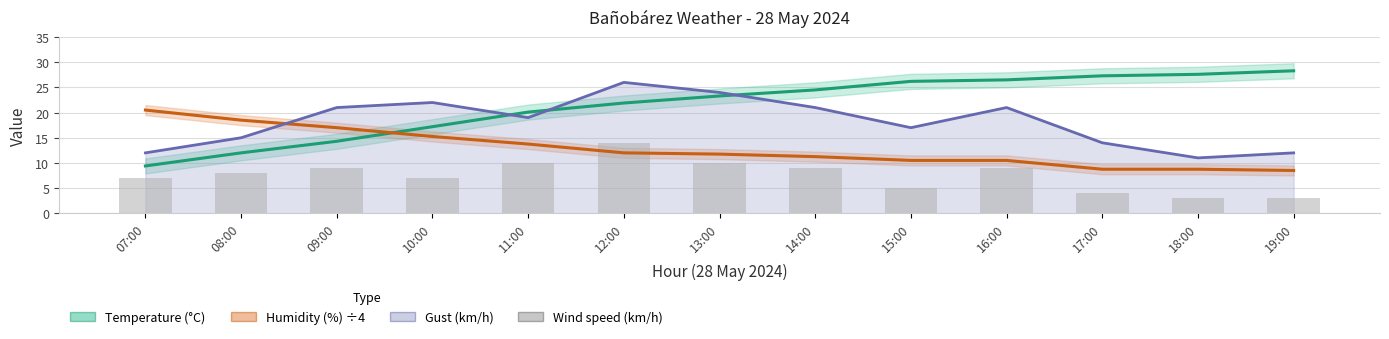

The value of Wind speed (km/h) at 17:00 is 4.0. True or false?

True